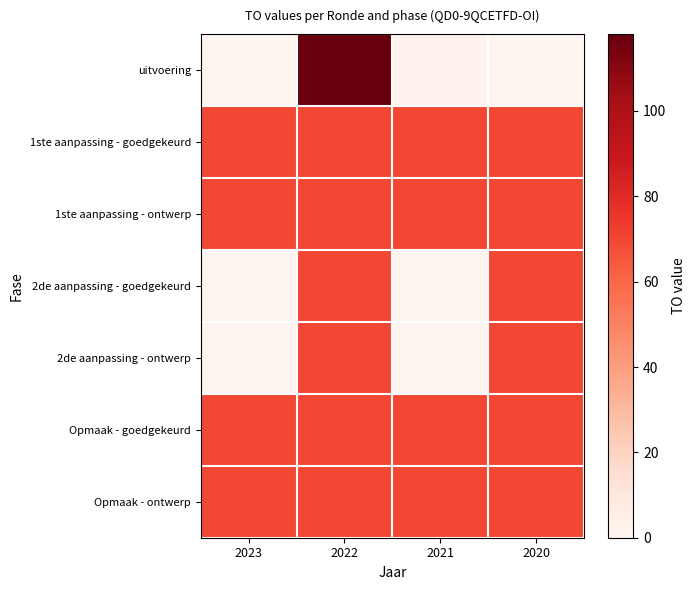

Reading left to right, transcribe all the data shown in this chart.

uitvoering: 2023=0	2022=118	2021=2	2020=0
1ste aanpassing - goedgekeurd: 2023=70	2022=70	2021=70	2020=70
1ste aanpassing - ontwerp: 2023=70	2022=70	2021=70	2020=70
2de aanpassing - goedgekeurd: 2023=0	2022=70	2021=0	2020=70
2de aanpassing - ontwerp: 2023=0	2022=70	2021=0	2020=70
Opmaak - goedgekeurd: 2023=70	2022=70	2021=70	2020=70
Opmaak - ontwerp: 2023=70	2022=70	2021=70	2020=70